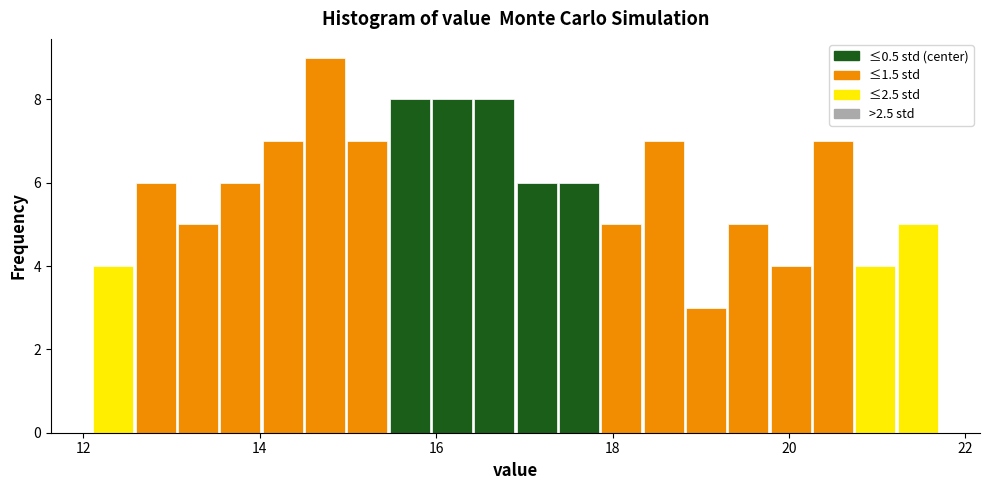

Read against the x-axis, roughly where is the centre of the tallest bar?

14.8